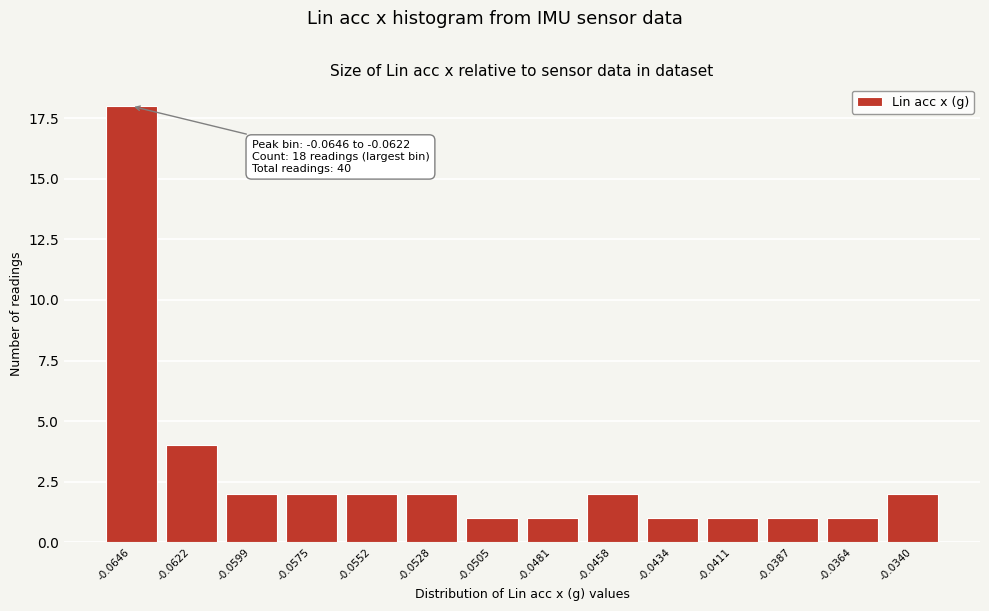

Reading right to left, list all the values displayed in this chart.

2	1	1	1	1	2	1	1	2	2	2	2	4	18